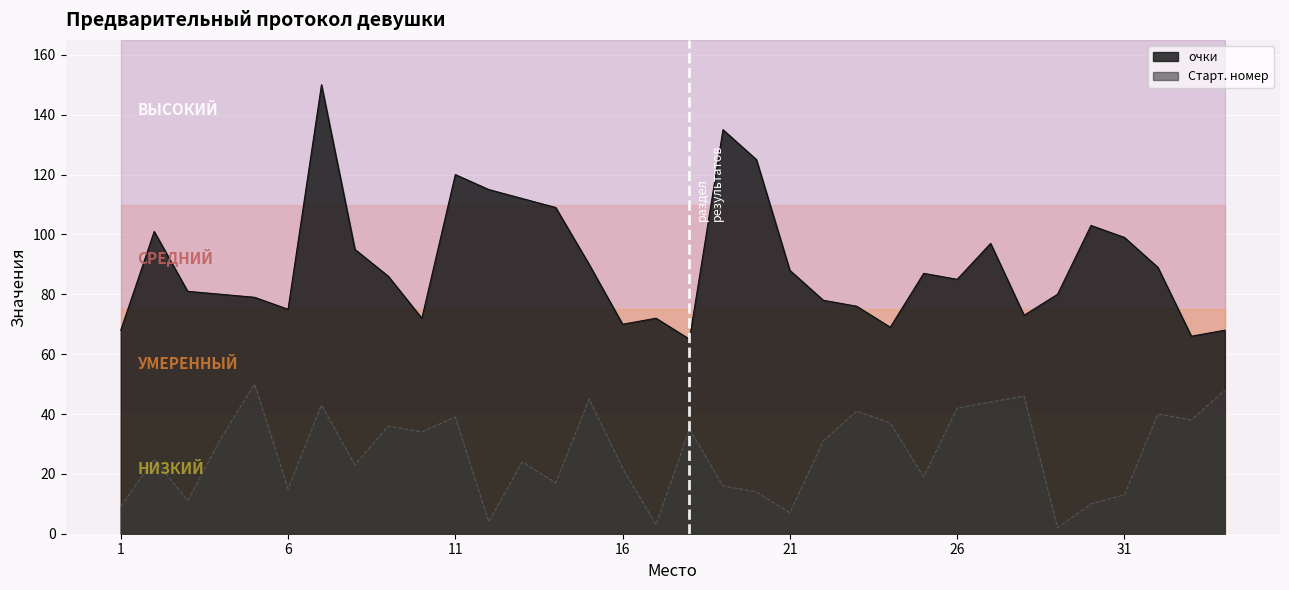

Which series has the largest total across all categories?

очки